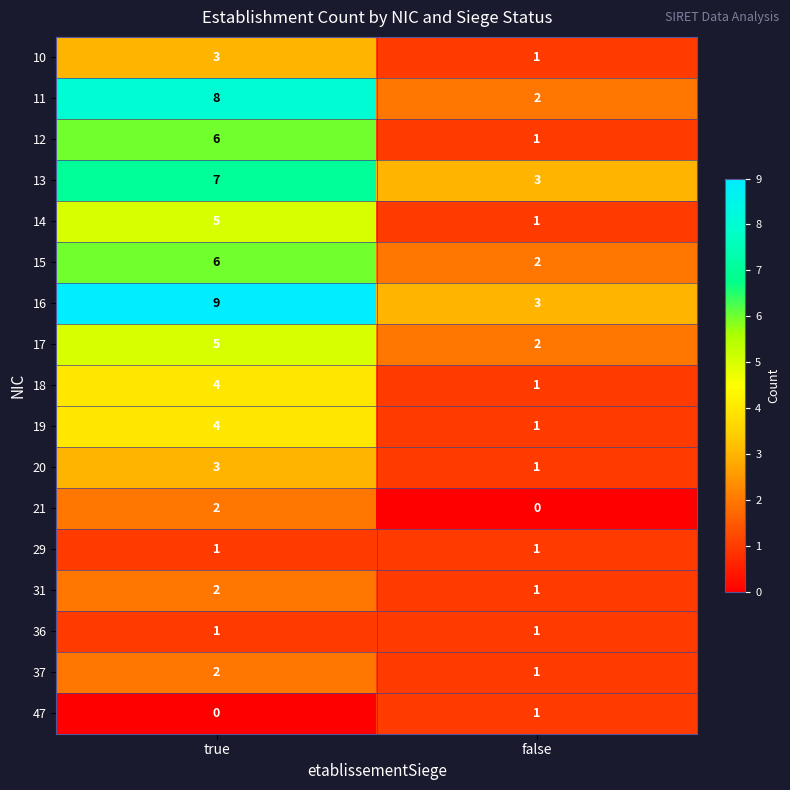

List the labels in order of 16 value, smallest first.

false, true